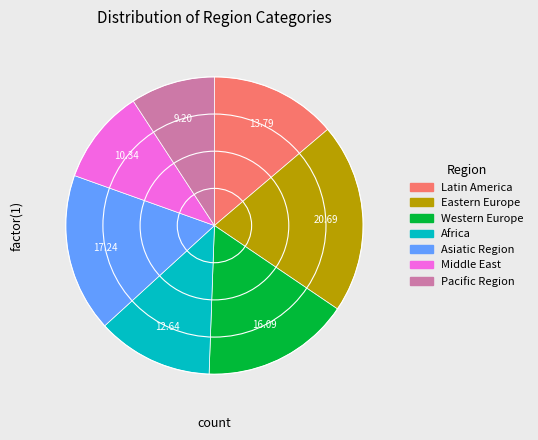

Is there a majority slice in this chart?

No